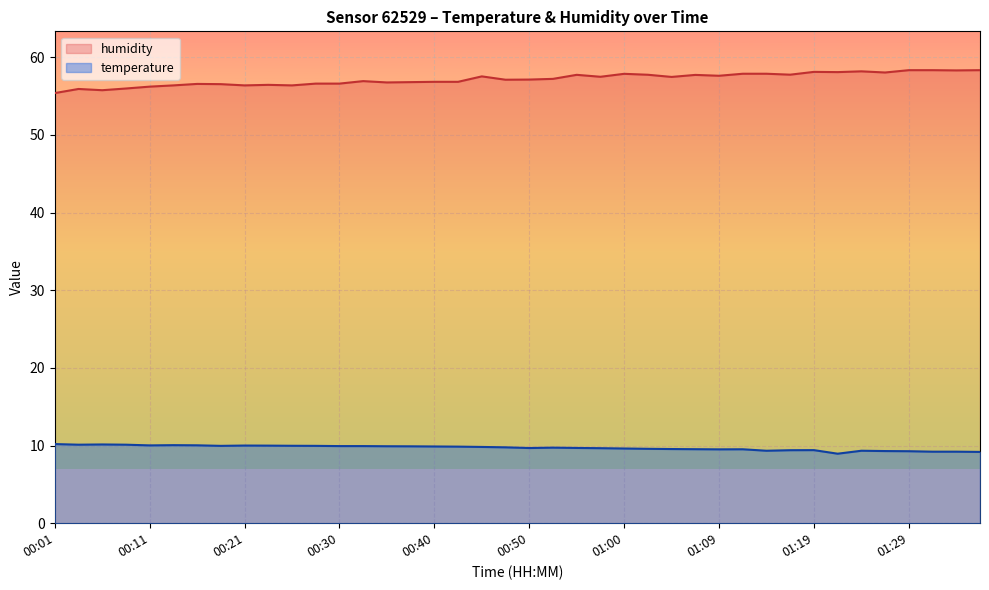

List the series in order of their overall mean, lowest first.

temperature, humidity